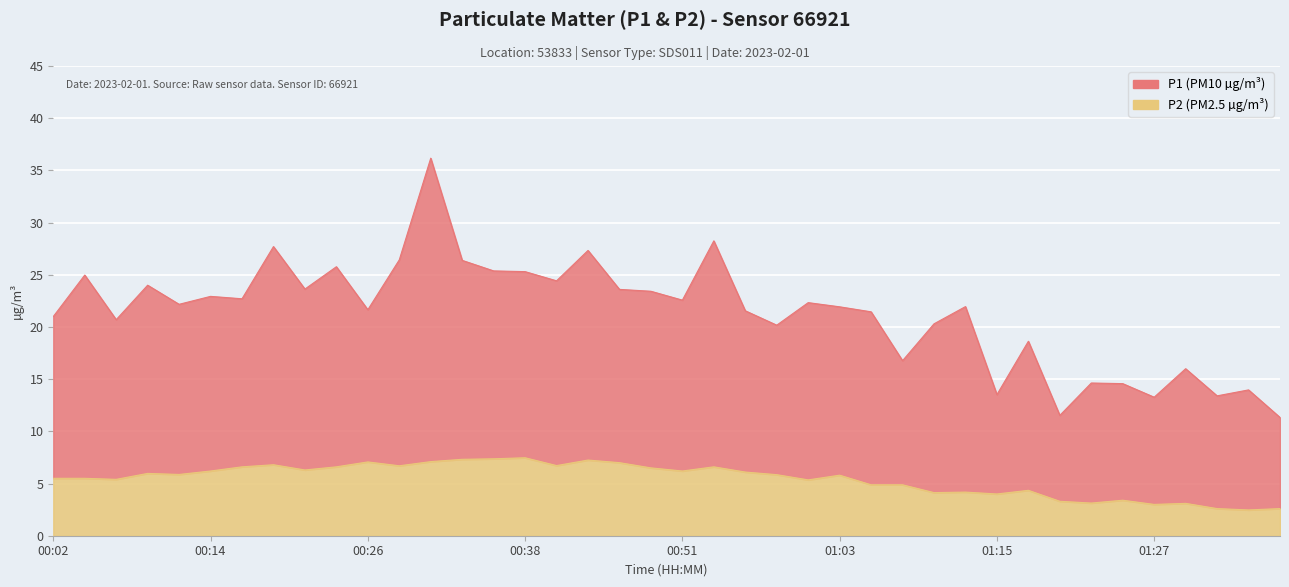

How many distinct data groups are displayed?

2